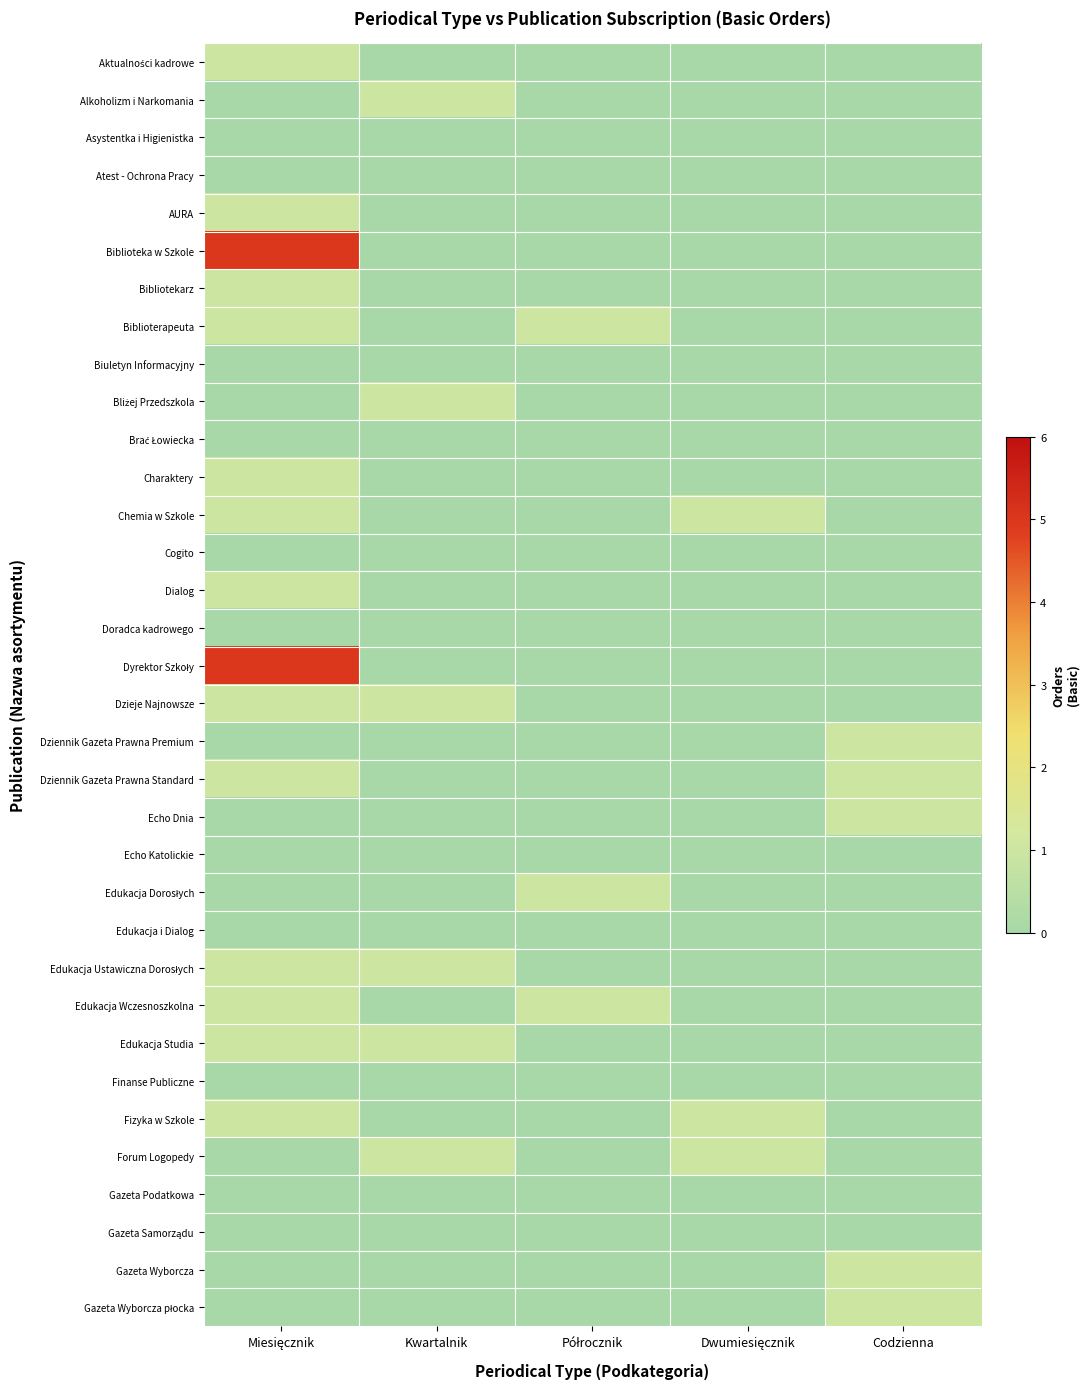

At which category is the sum across all series the highest?

Miesięcznik